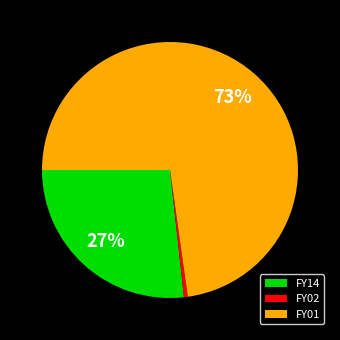

How many slices are in this pie chart?

3